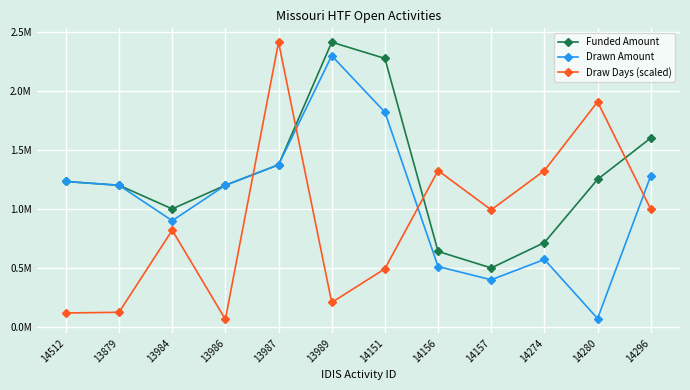

What is the label of the 2nd point from the left?

13879